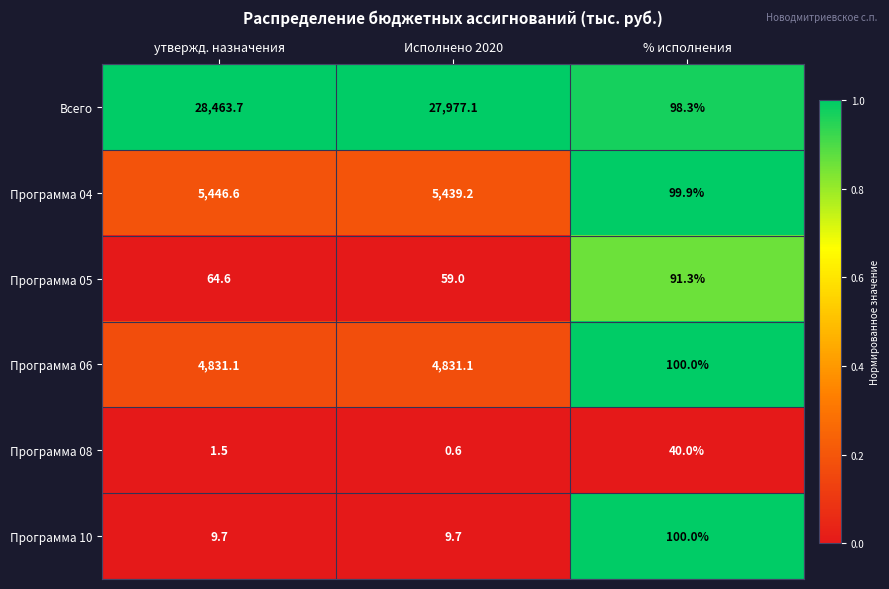

Reading left to right, extract all data points from this chart.

Всего: 28463.7	27977.1	98.3
Программа 04: 5446.6	5439.2	99.9
Программа 05: 64.6	59.0	91.3
Программа 06: 4831.1	4831.1	100.0
Программа 08: 1.5	0.6	40.0
Программа 10: 9.7	9.7	100.0